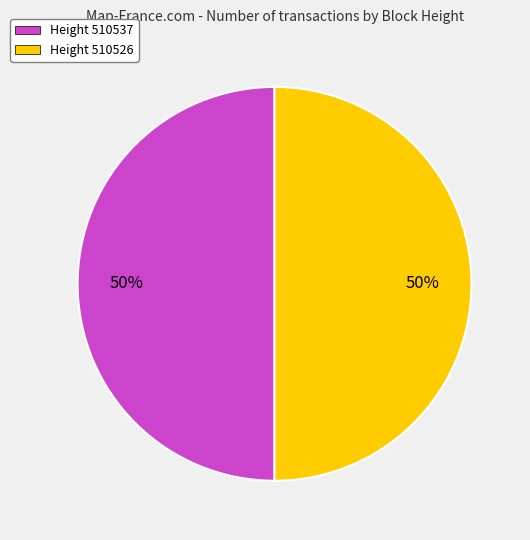

Combined, do Height 510526 and Height 510537 account for over 50%?

Yes